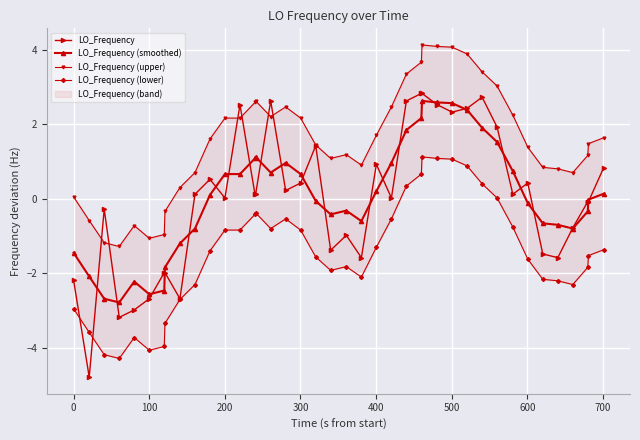

What is the value of the LO_Frequency point at the 18th from the left?

0.4